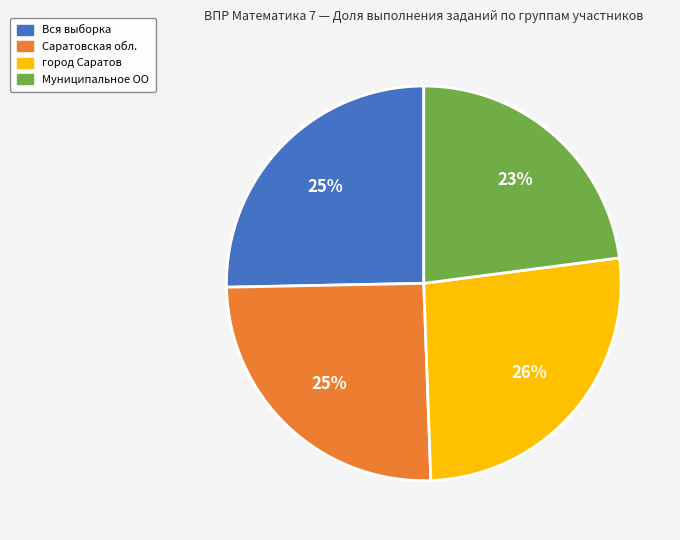

Which has a higher value, Вся выборка or Муниципальное ОО?

Вся выборка